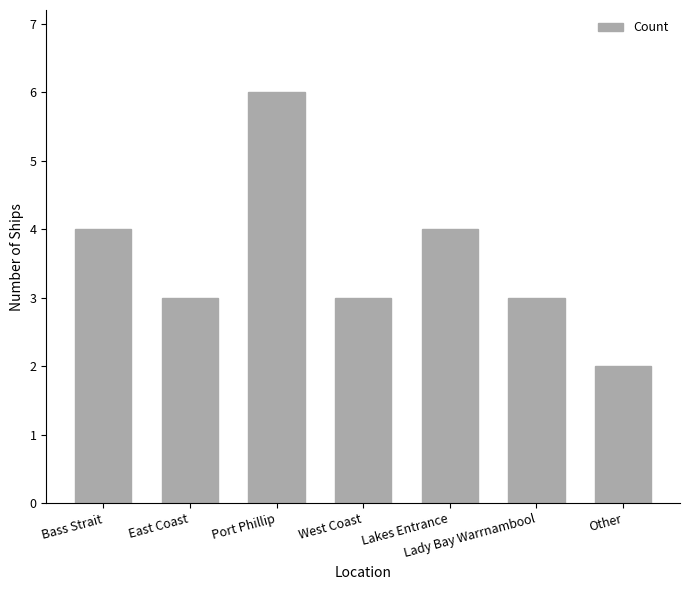

At which label does the data first exceed 3?

Bass Strait